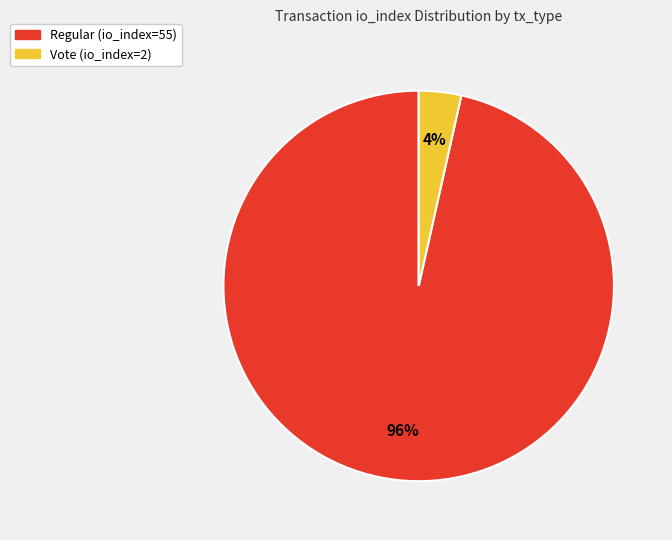

The Vote (io_index=2) slice represents 4% of the pie. True or false?

True